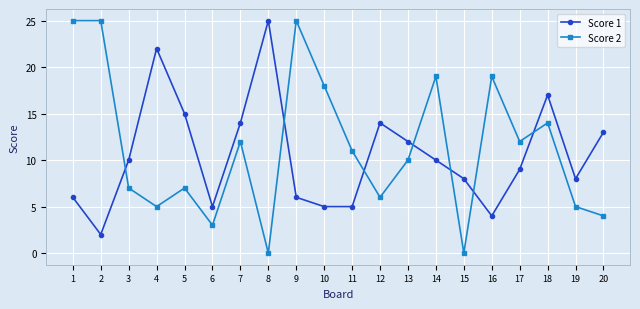

Which series changed the most between 6 and 10?

Score 2